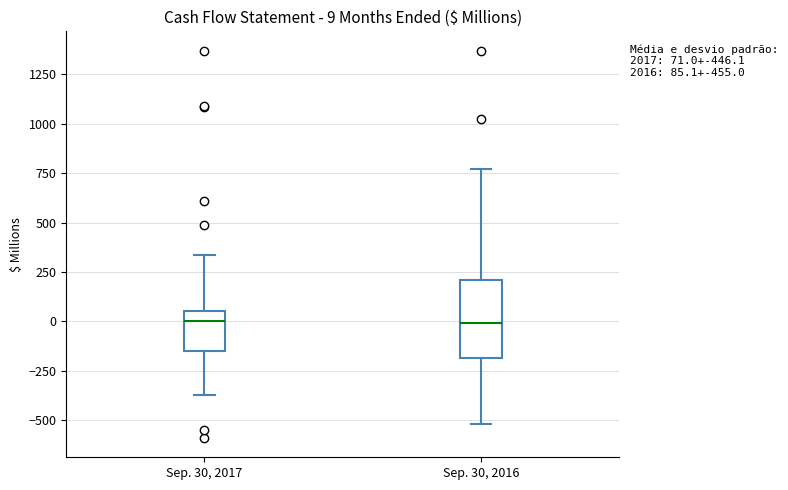

Comparing the boxes themselves (not the whiskers), which one is the tallest?

Sep. 30, 2016